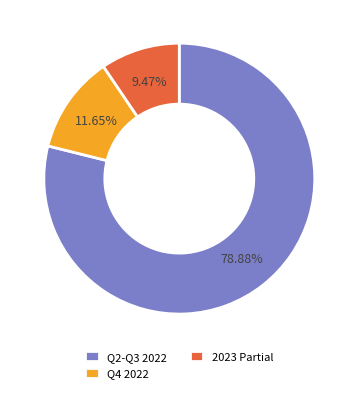

Is the sum of Q4 2022 and Q2-Q3 2022 greater than half?

Yes